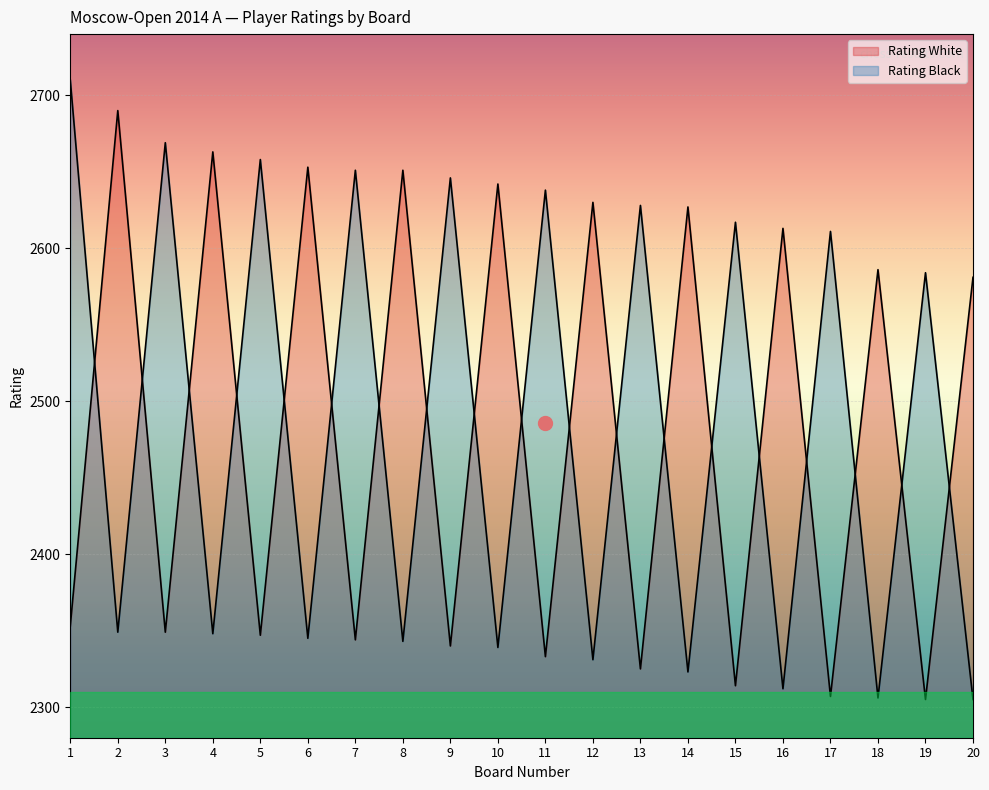

Rank the series by their maximum value, from highest to lowest.

Rating Black, Rating White